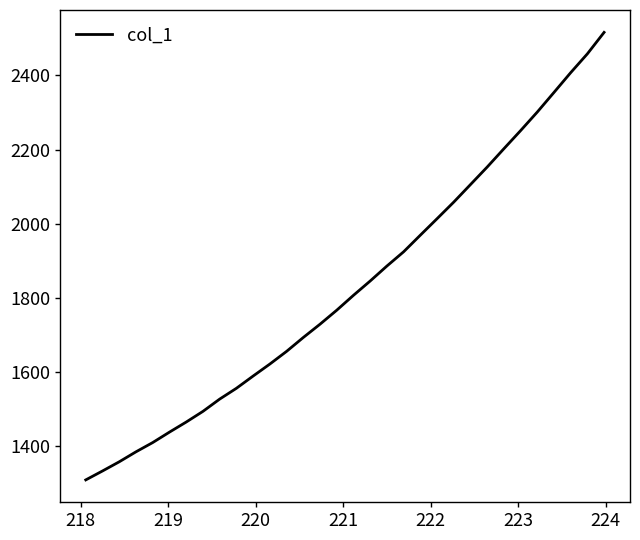

What is the minimum value shown in the chart?

1309.8